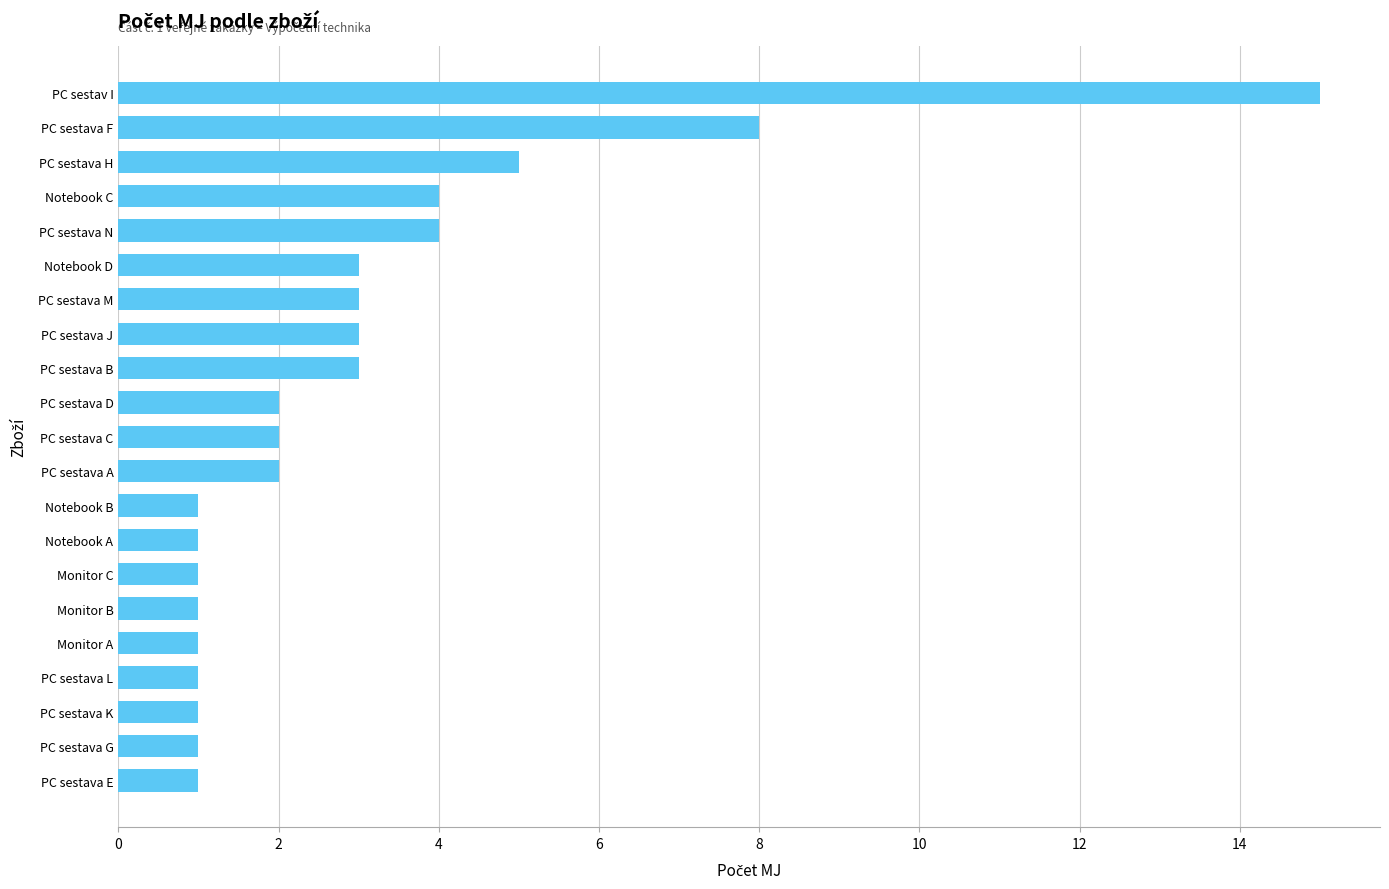

Reading top to bottom, extract all data points from this chart.

PC sestav I=15	PC sestava F=8	PC sestava H=5	Notebook C=4	PC sestava N=4	Notebook D=3	PC sestava M=3	PC sestava J=3	PC sestava B=3	PC sestava D=2	PC sestava C=2	PC sestava A=2	Notebook B=1	Notebook A=1	Monitor C=1	Monitor B=1	Monitor A=1	PC sestava L=1	PC sestava K=1	PC sestava G=1	PC sestava E=1